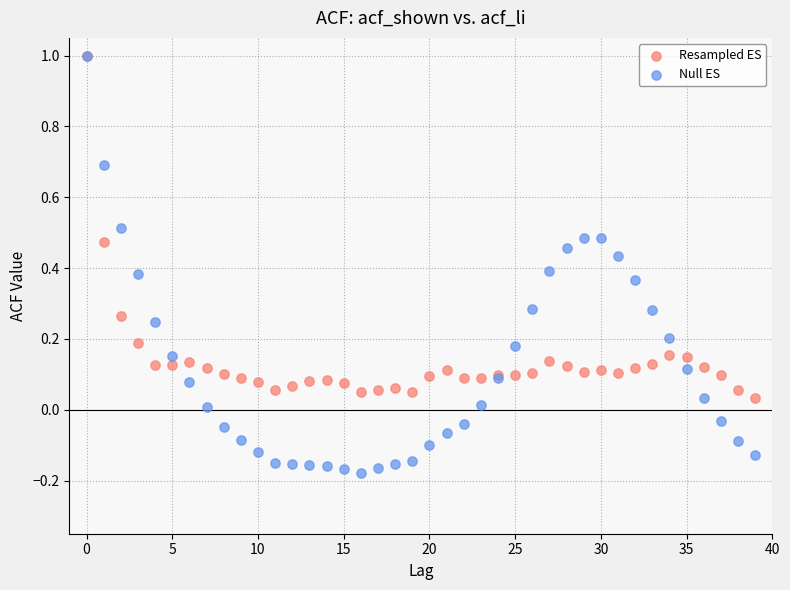

What are all the series names shown in the legend?

Resampled ES, Null ES